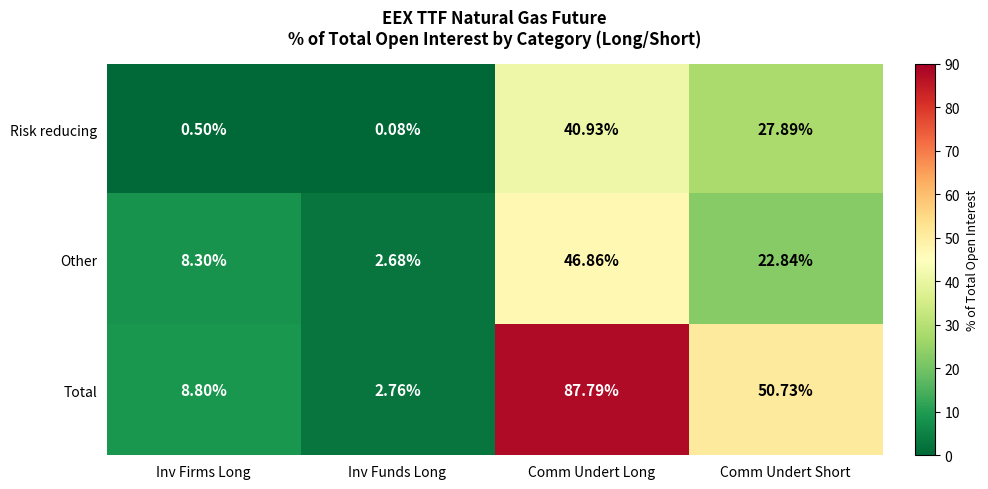

At which label does Risk reducing first exceed 27?

Comm Undert Long